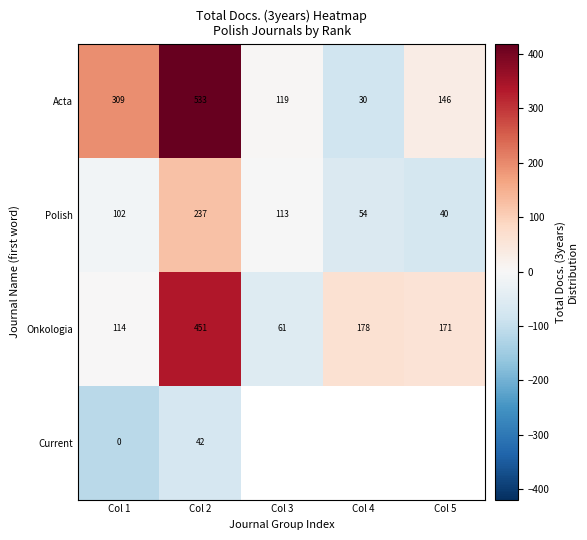

What is the average value of the Onkologia series?

195